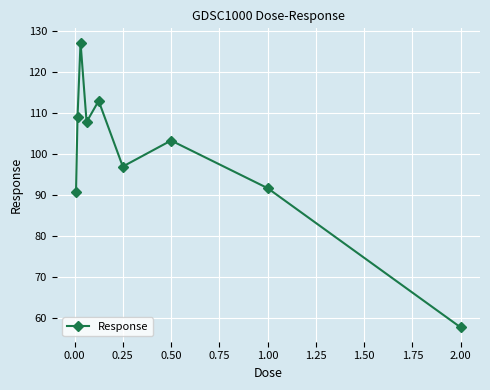

What is the difference between the maximum and second lowest values?

36.3